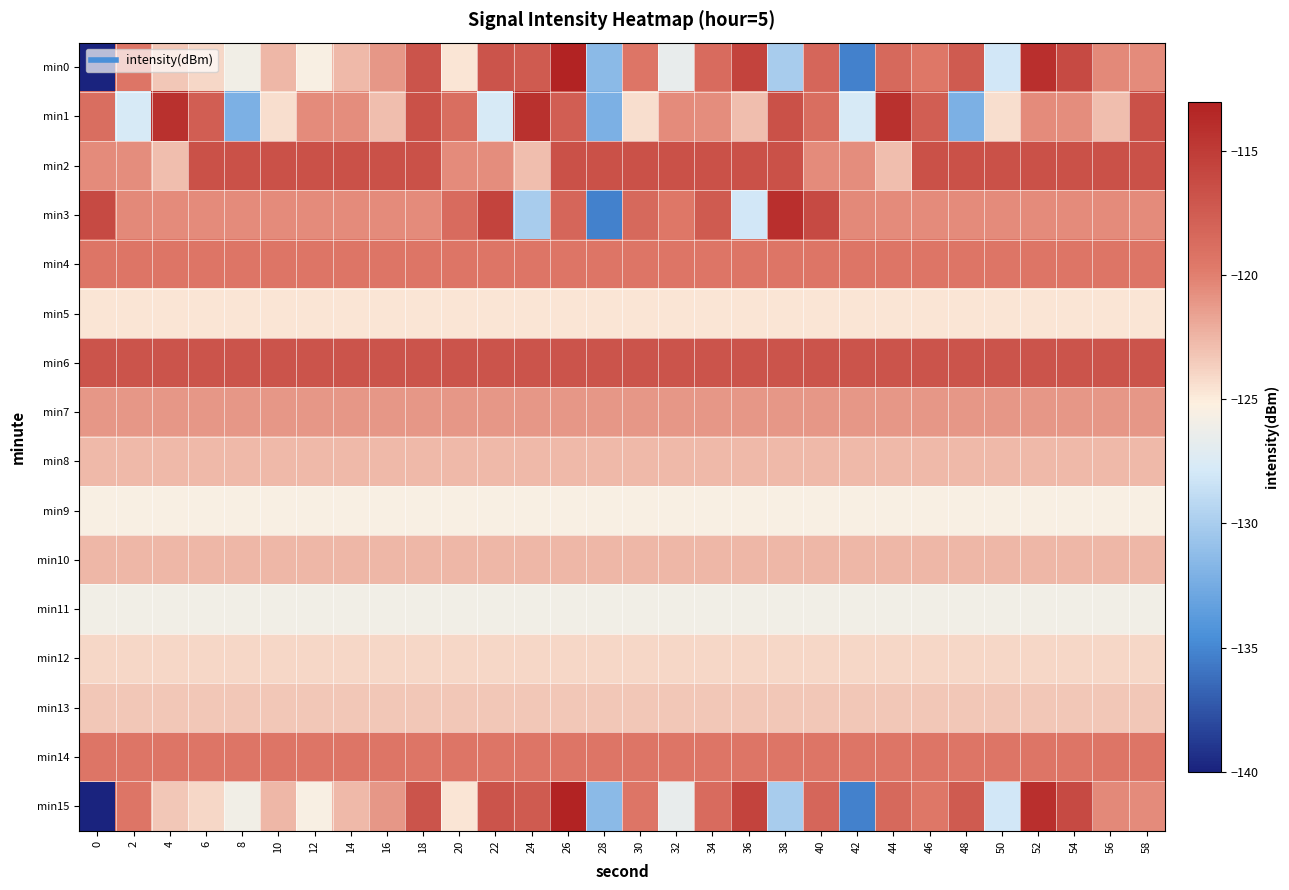

Which series has the largest total across all categories?

min6